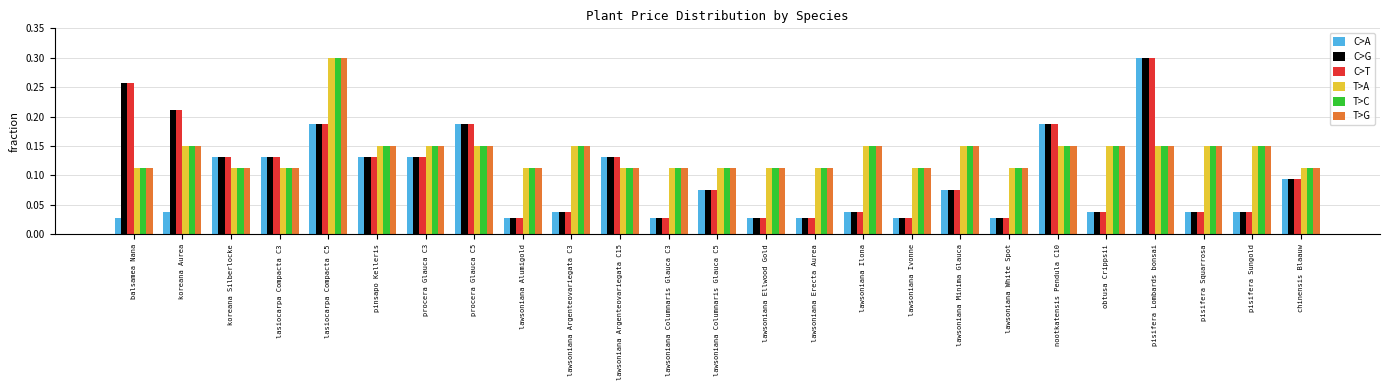

Count the number of data series in this chart.

6